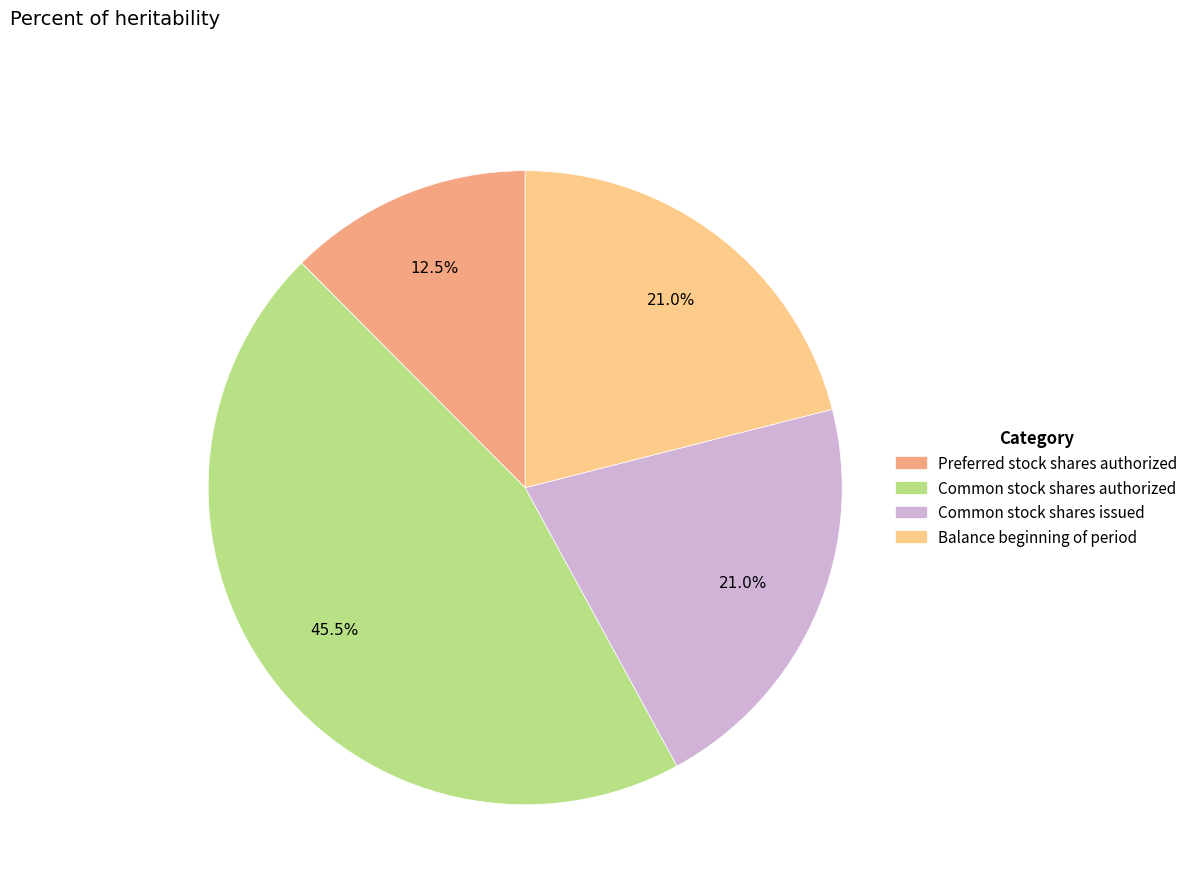

Does any single category account for the majority?

No